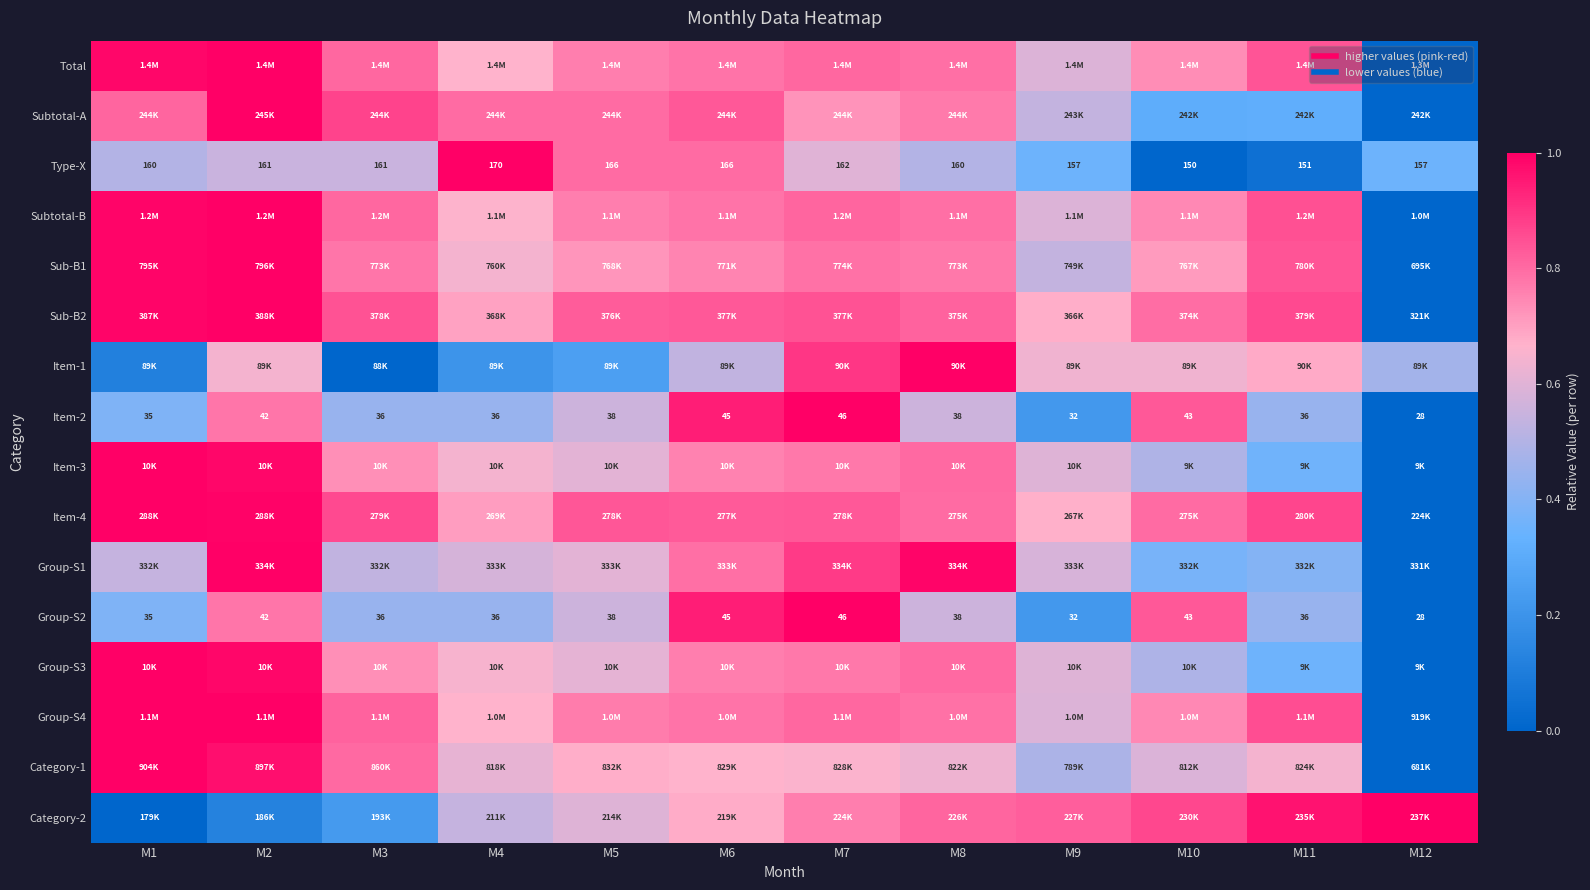

What is the difference between the Category-1 values at M8 and M3?

0.2